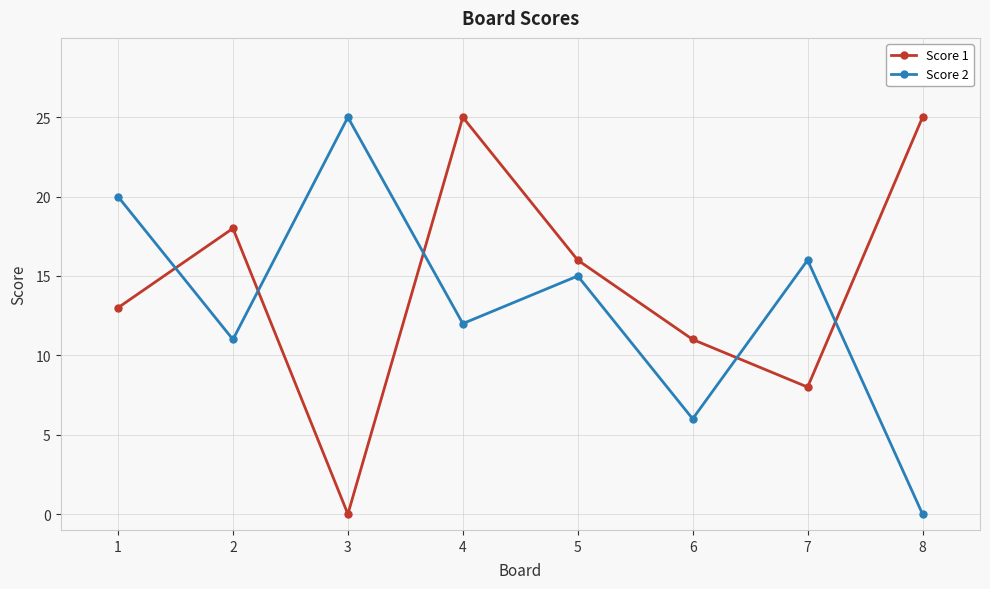

Which series ends up on top after the final intersection of Score 1 and Score 2?

Score 1